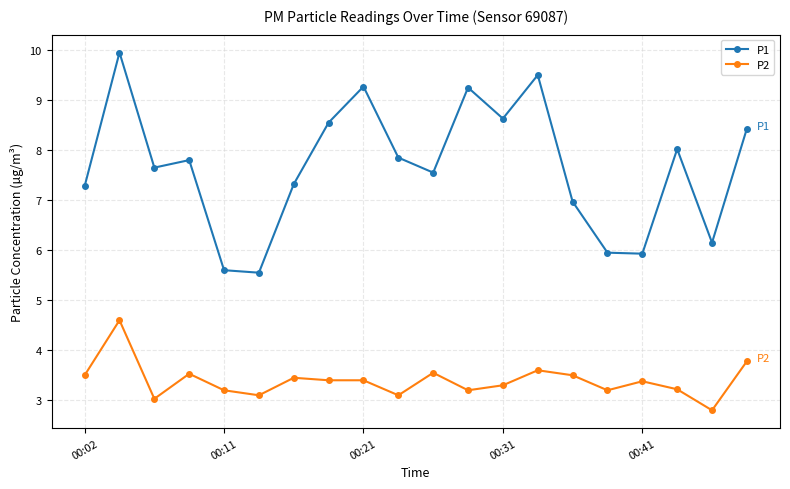

Which series has the largest total across all categories?

P1